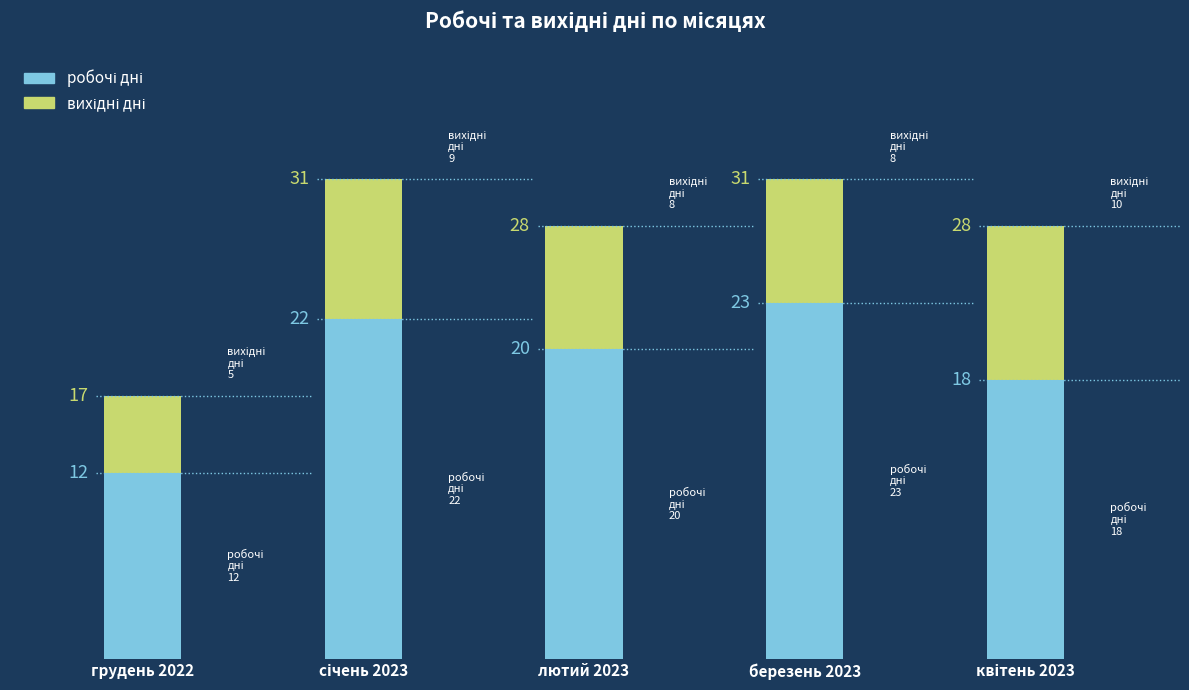

What are all the series names shown in the legend?

робочі дні, вихідні дні